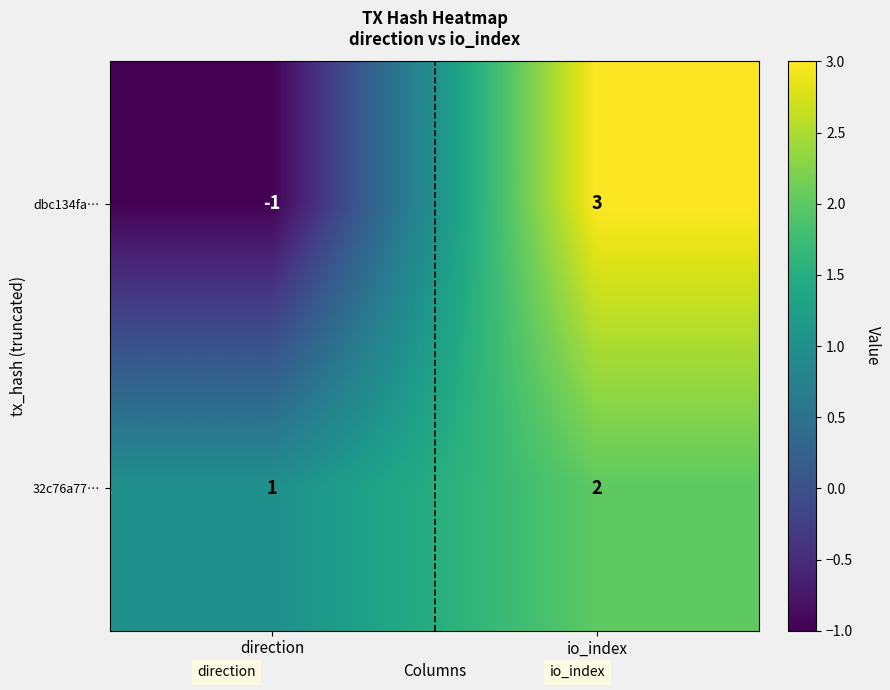

Reading right to left, what are all the values shown in this chart?

dbc134fa…: 3	-1
32c76a77…: 2	1